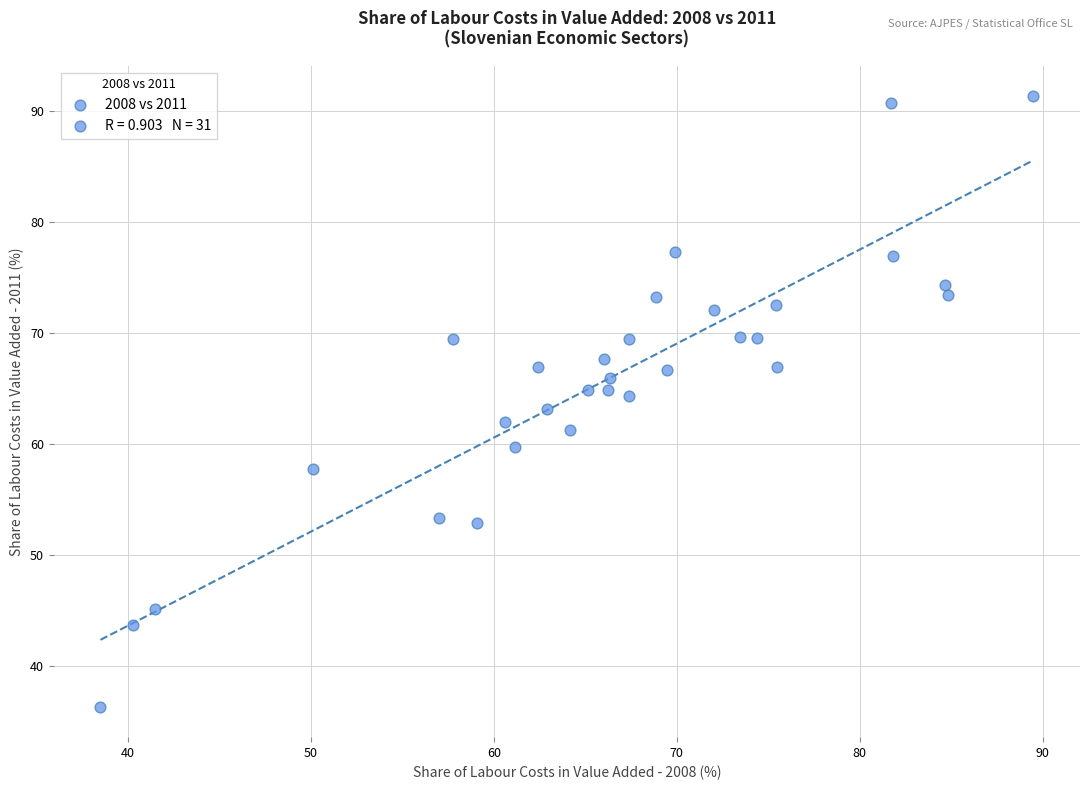

What is the range of Y values (max minus min)?

55.0